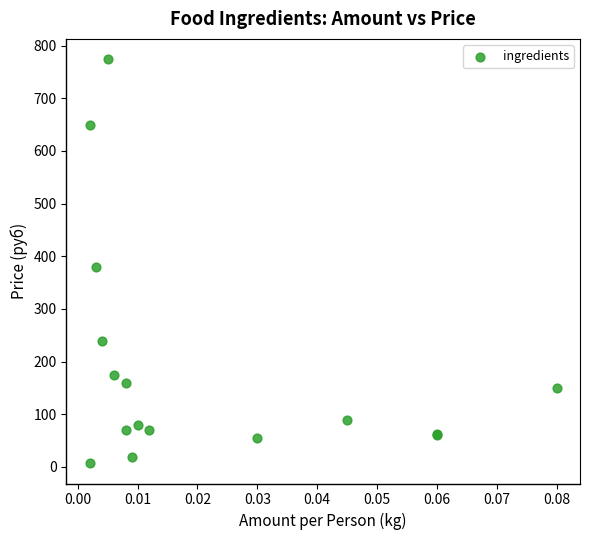

What Y value in the scatter plot is closest to 390?

380.0